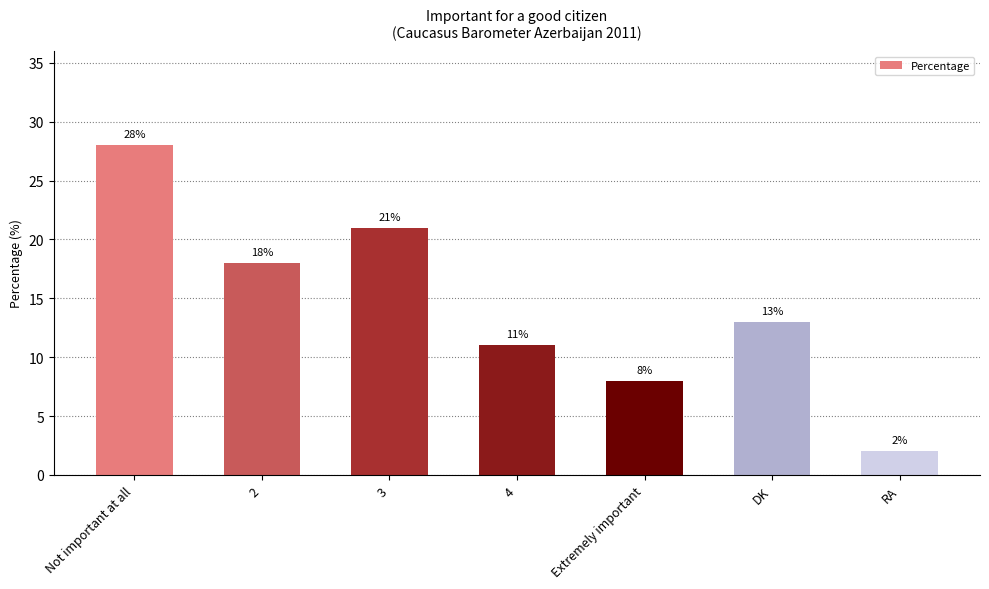

Between Not important at all and 3, which is larger?

Not important at all